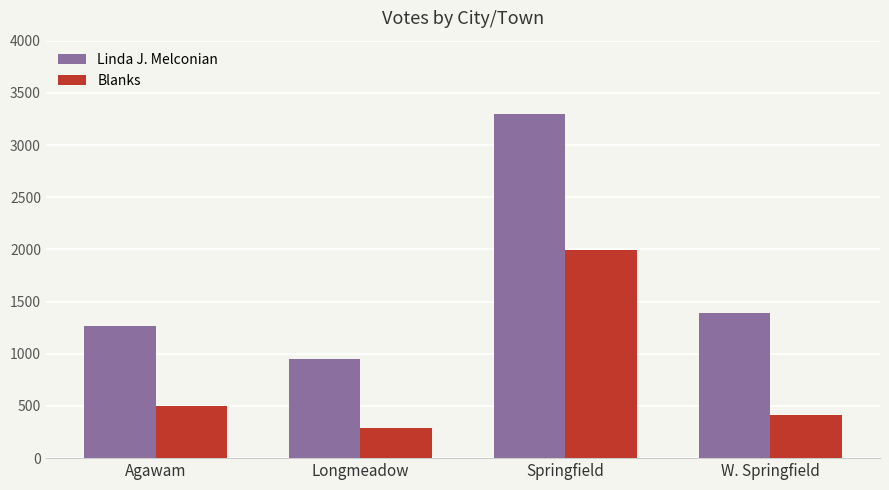

Which series has the widest spread of values?

Linda J. Melconian